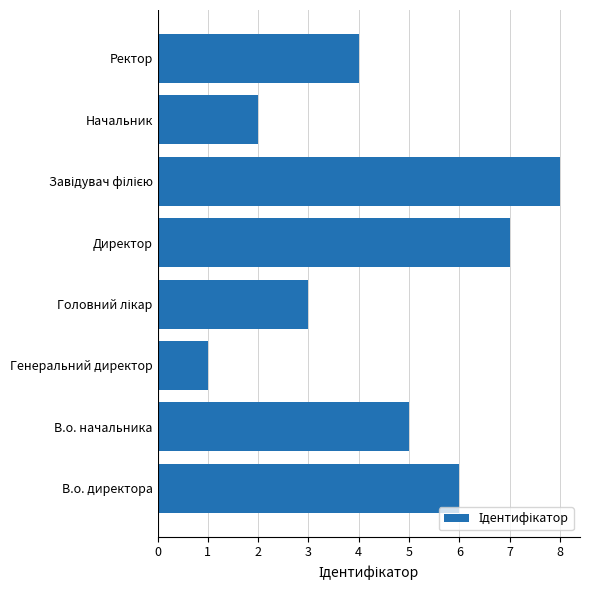

Which category has the lowest value across all series?

Генеральний директор